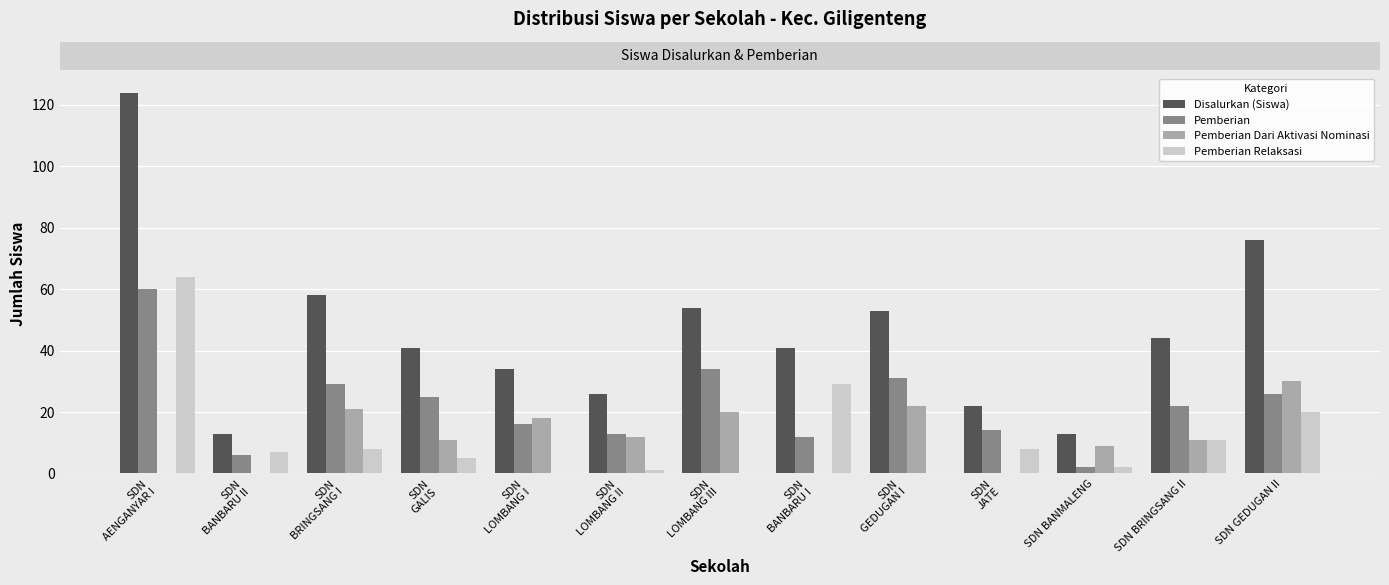

Reading left to right, what are all the values shown in this chart?

Disalurkan (Siswa): SDN
AENGANYAR I=124	SDN
BANBARU II=13	SDN
BRINGSANG I=58	SDN
GALIS=41	SDN
LOMBANG I=34	SDN
LOMBANG II=26	SDN
LOMBANG III=54	SDN
BANBARU I=41	SDN
GEDUGAN I=53	SDN
JATE=22	SDN BANMALENG=13	SDN BRINGSANG II=44	SDN GEDUGAN II=76
Pemberian: SDN
AENGANYAR I=60	SDN
BANBARU II=6	SDN
BRINGSANG I=29	SDN
GALIS=25	SDN
LOMBANG I=16	SDN
LOMBANG II=13	SDN
LOMBANG III=34	SDN
BANBARU I=12	SDN
GEDUGAN I=31	SDN
JATE=14	SDN BANMALENG=2	SDN BRINGSANG II=22	SDN GEDUGAN II=26
Pemberian Dari Aktivasi Nominasi: SDN
AENGANYAR I=0	SDN
BANBARU II=0	SDN
BRINGSANG I=21	SDN
GALIS=11	SDN
LOMBANG I=18	SDN
LOMBANG II=12	SDN
LOMBANG III=20	SDN
BANBARU I=0	SDN
GEDUGAN I=22	SDN
JATE=0	SDN BANMALENG=9	SDN BRINGSANG II=11	SDN GEDUGAN II=30
Pemberian Relaksasi: SDN
AENGANYAR I=64	SDN
BANBARU II=7	SDN
BRINGSANG I=8	SDN
GALIS=5	SDN
LOMBANG I=0	SDN
LOMBANG II=1	SDN
LOMBANG III=0	SDN
BANBARU I=29	SDN
GEDUGAN I=0	SDN
JATE=8	SDN BANMALENG=2	SDN BRINGSANG II=11	SDN GEDUGAN II=20